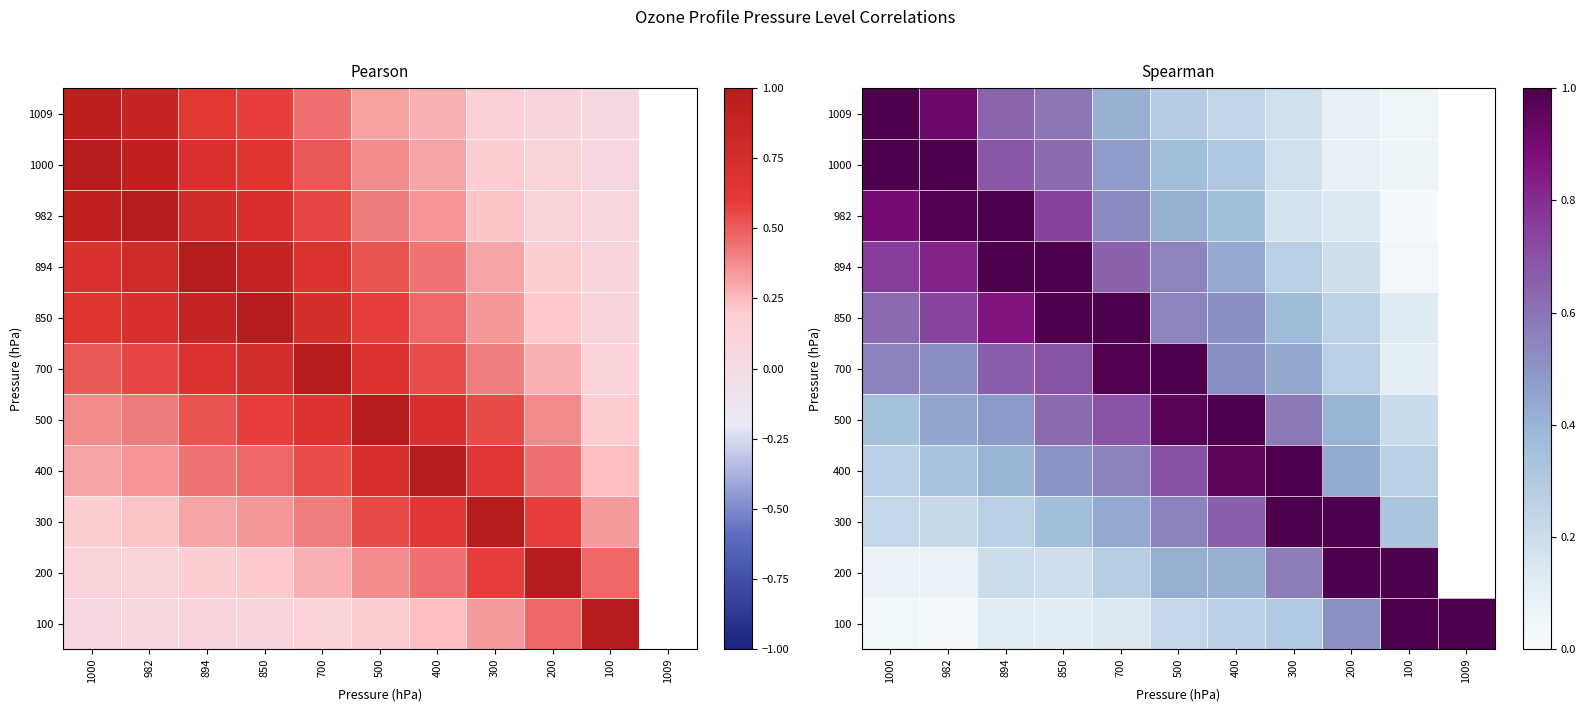

What is the sum of the 850 values at 850 and 100?

1.1